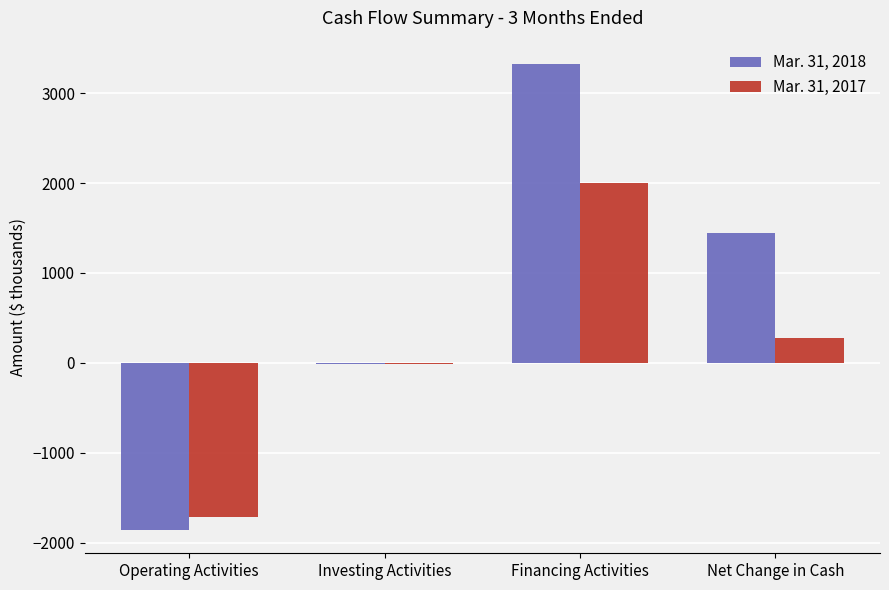

Which label corresponds to the largest value in the chart?

Financing Activities